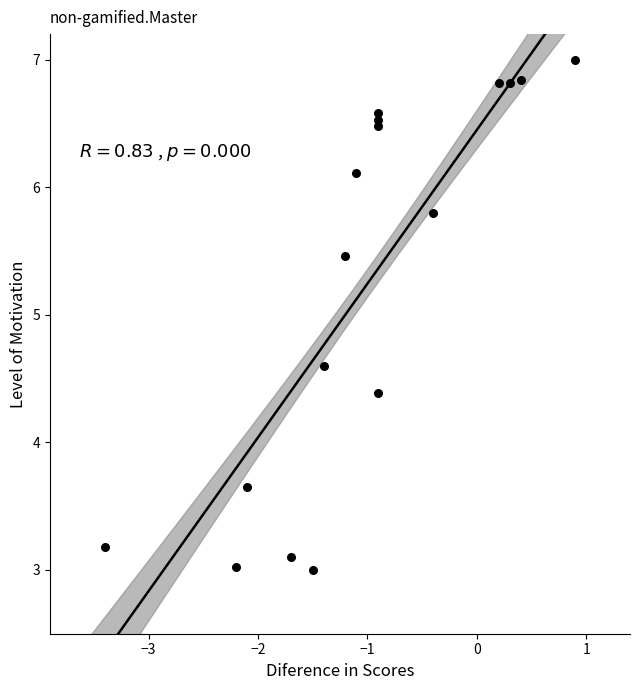

What is the range of Y values (max minus min)?

4.0